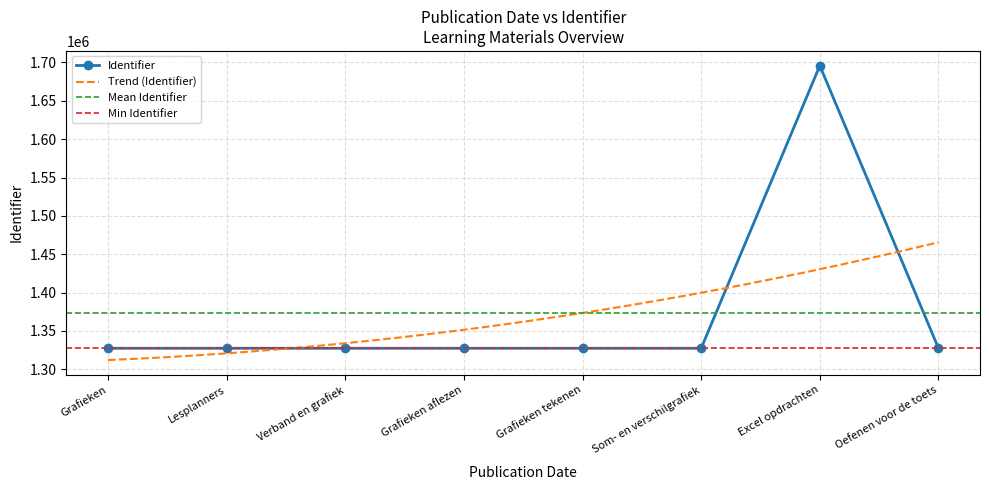

What is the sum of the values at Verband en grafiek and Lesplanners?

2654873